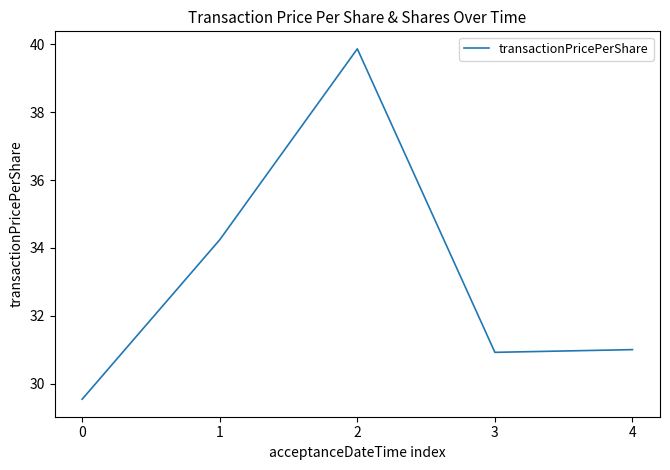

The chart shows a value of 30.9 at 3. True or false?

True